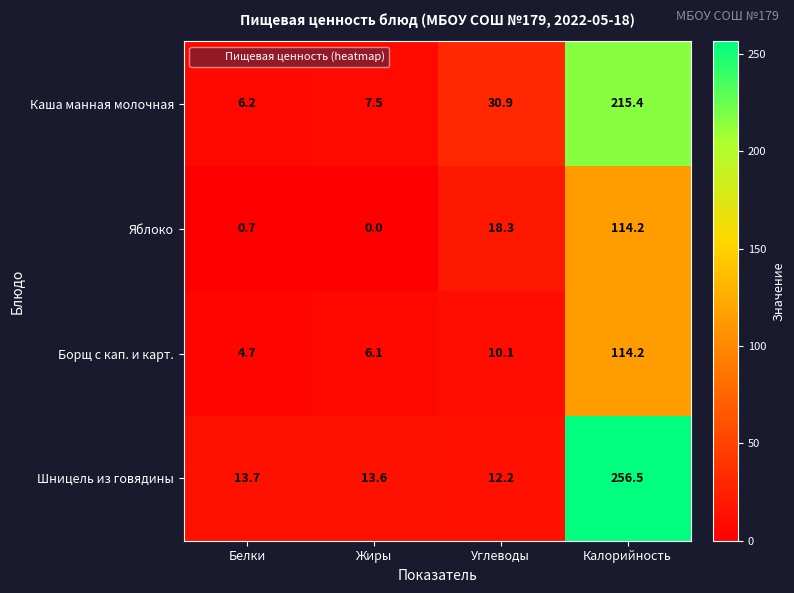

At which category does the chart reach its peak across all series?

Калорийность